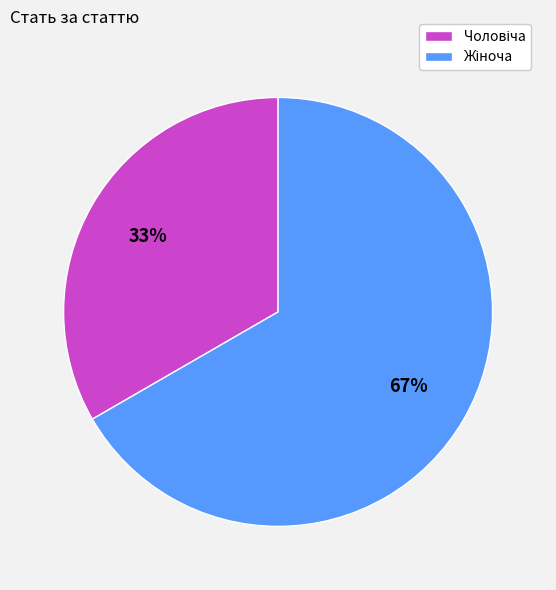

Count the number of slices in the pie.

2